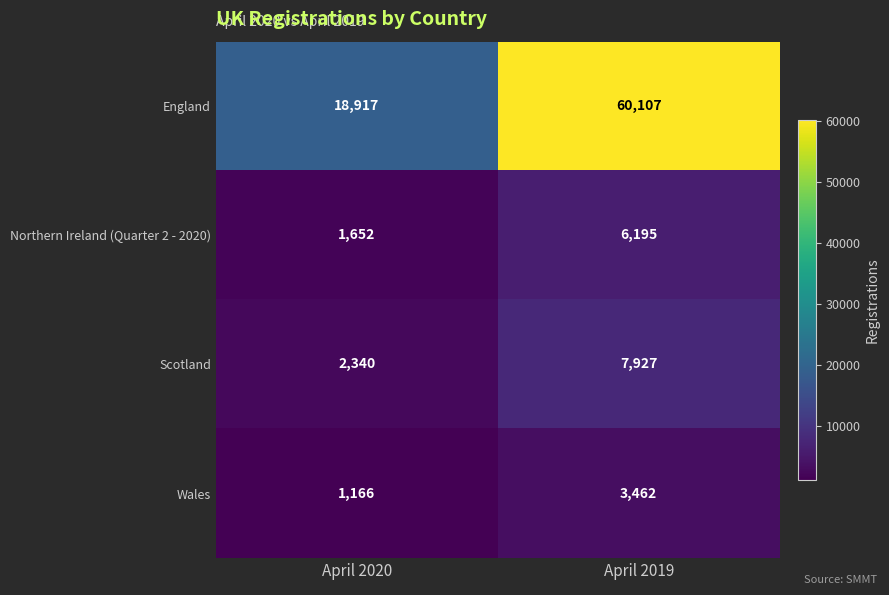

Which series changed the most between April 2020 and April 2019?

England